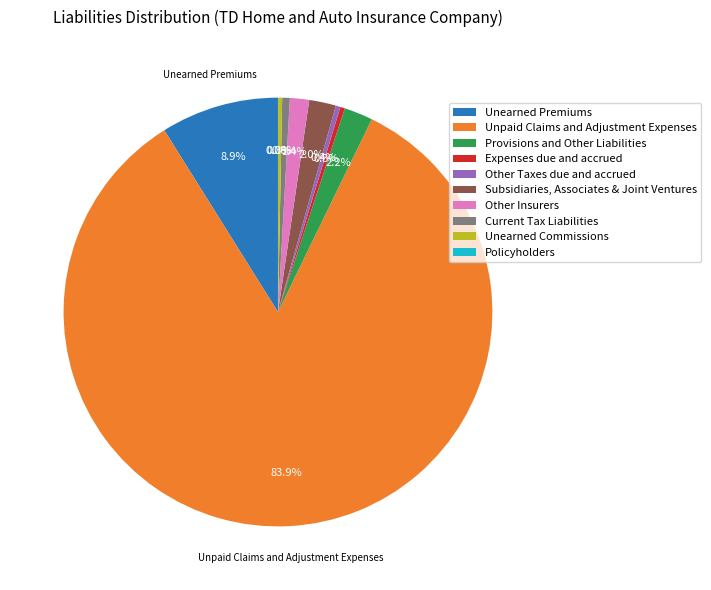

Between Other Taxes due and accrued and Unearned Premiums, which is larger?

Unearned Premiums